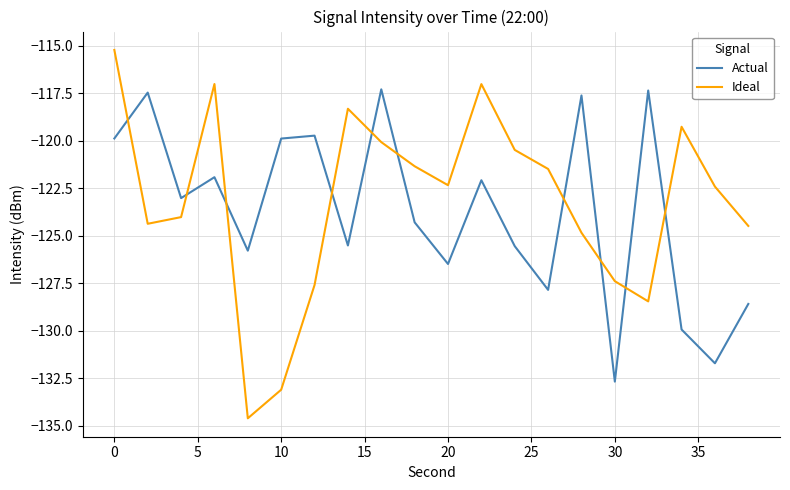

True or false: Ideal has more than 1 interior local peaks.

True